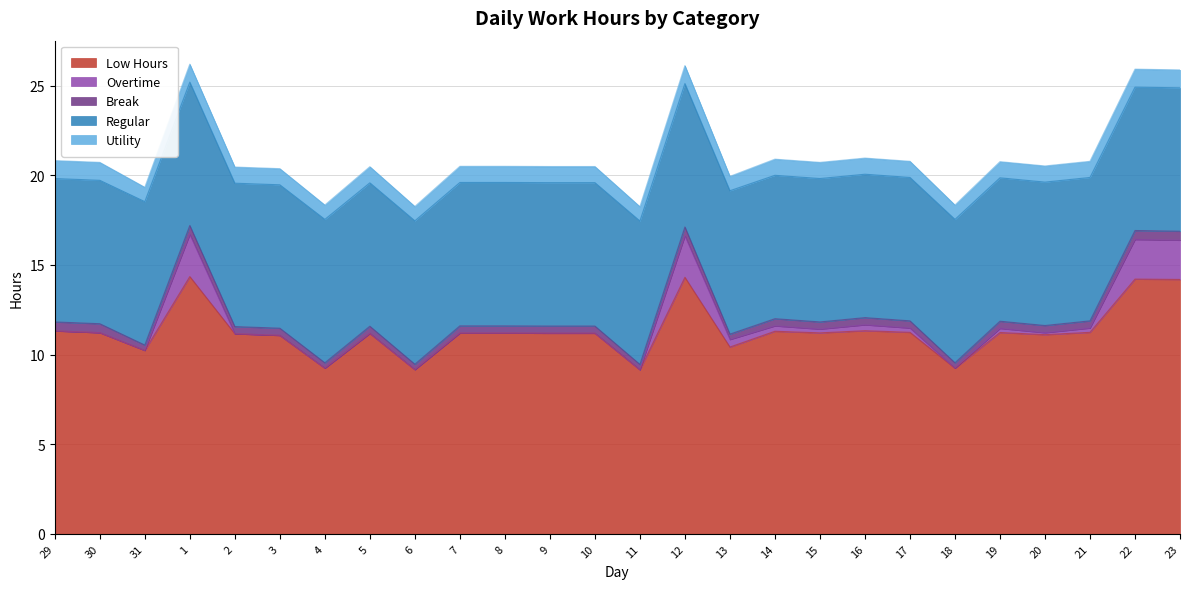

What is the value of the Regular point at the 11th from the left?

8.0